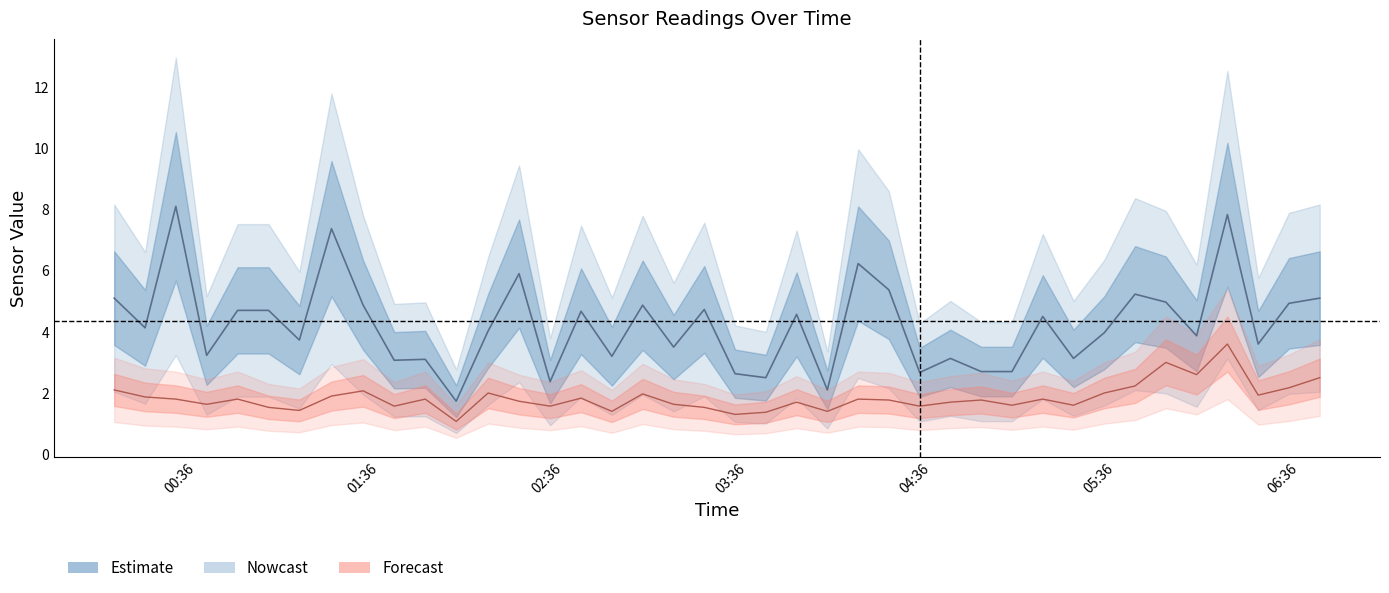

How many interior local peaks does the SDS_P1 series have?

13